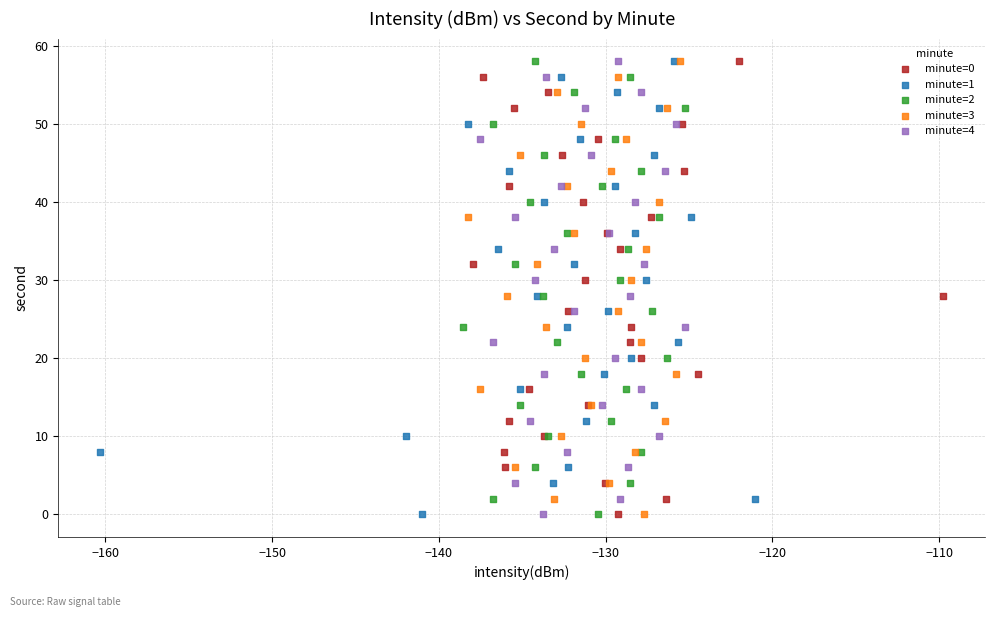

What are all the series names shown in the legend?

minute=0, minute=1, minute=2, minute=3, minute=4